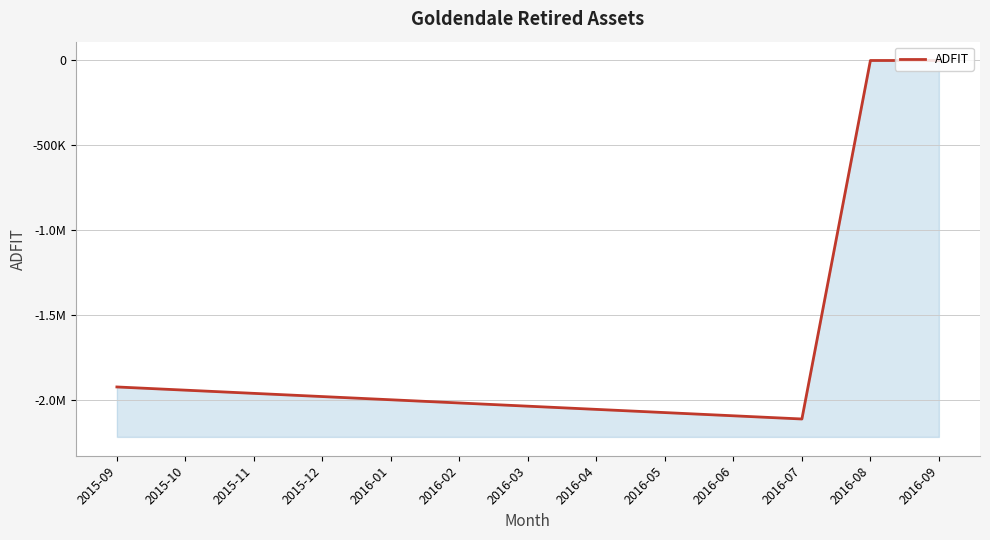

Which label corresponds to the largest value in the chart?

2016-08